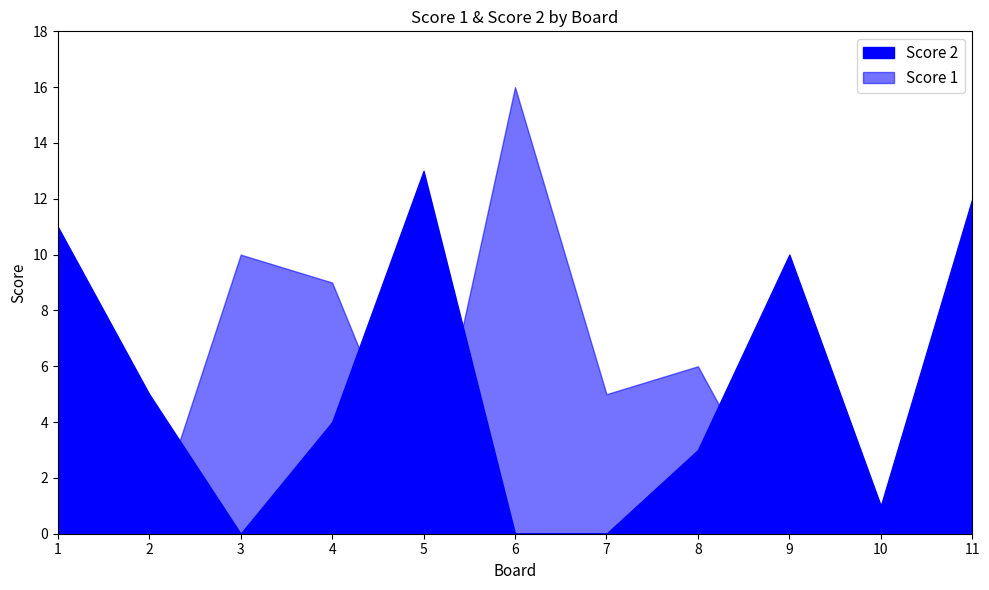

What is the difference between the second highest and second lowest values in the Score 2 series?

12